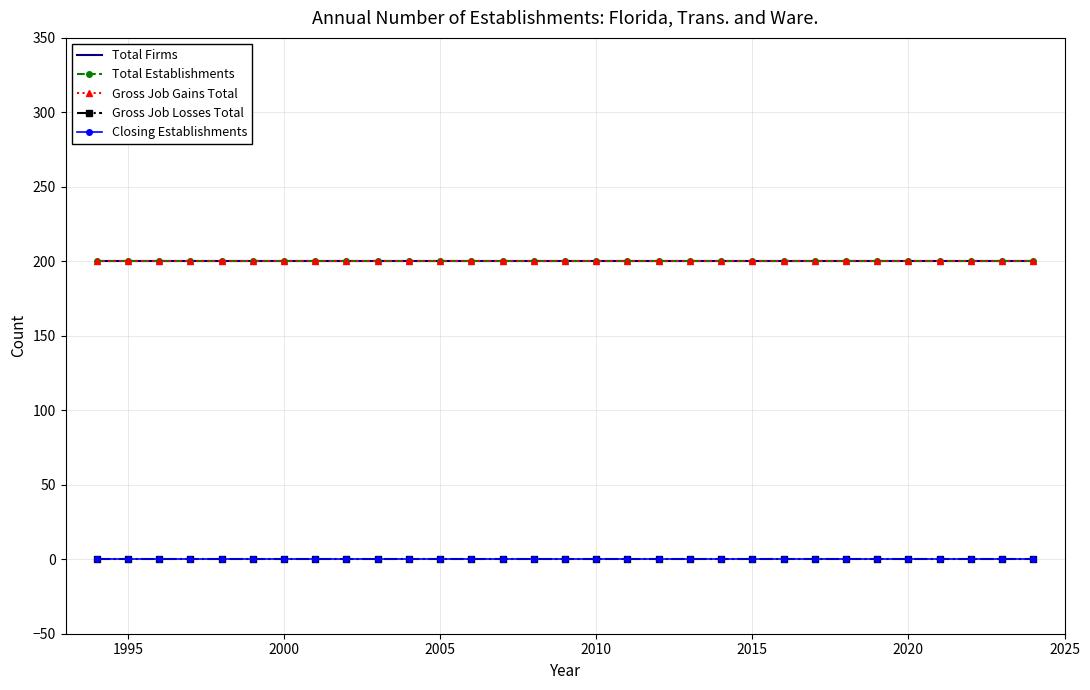

Which series has the largest range (max minus min)?

Total Firms